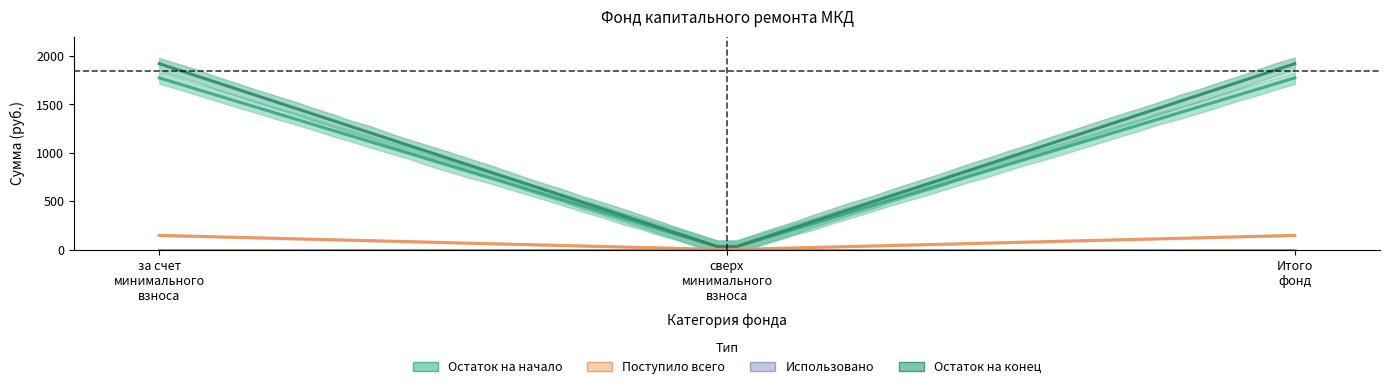

How many lines are shown in the chart?

4